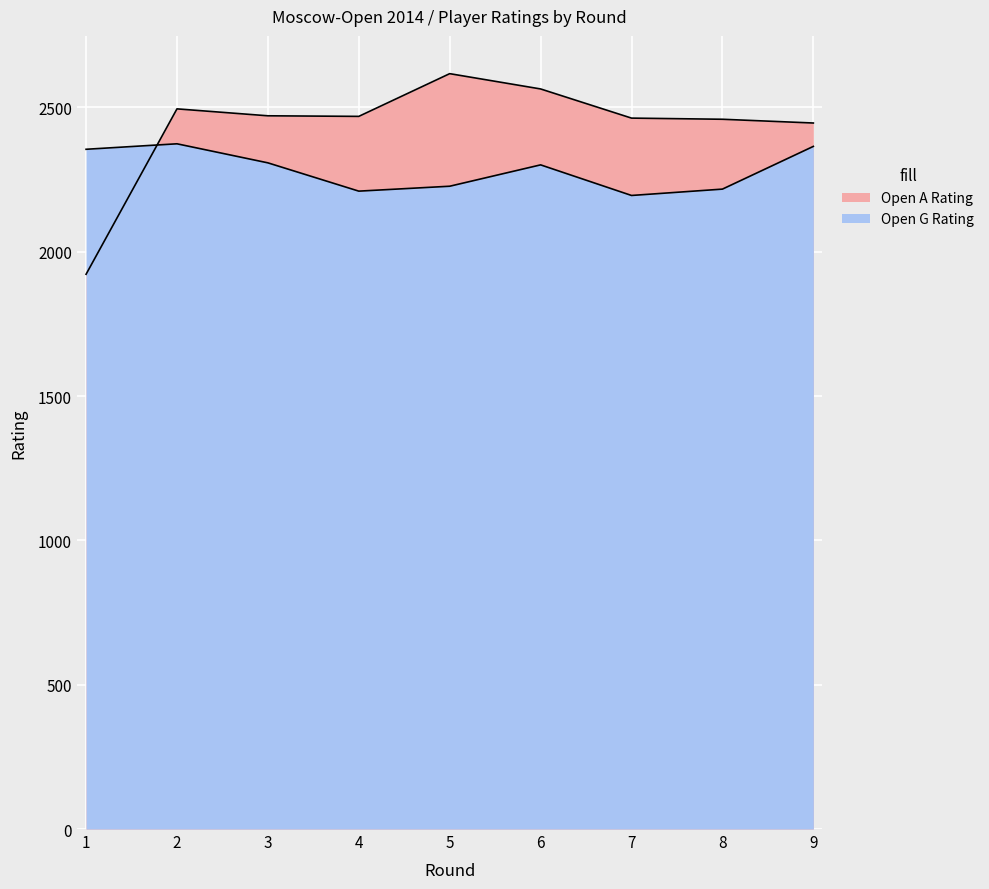

Between which two adjacent categories do Open G Rating and Open A Rating first intersect?

1 and 2